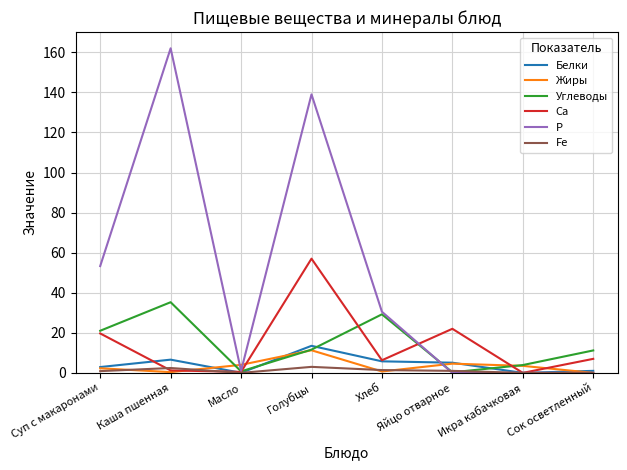

Where is the first local minimum for Fe?

Масло